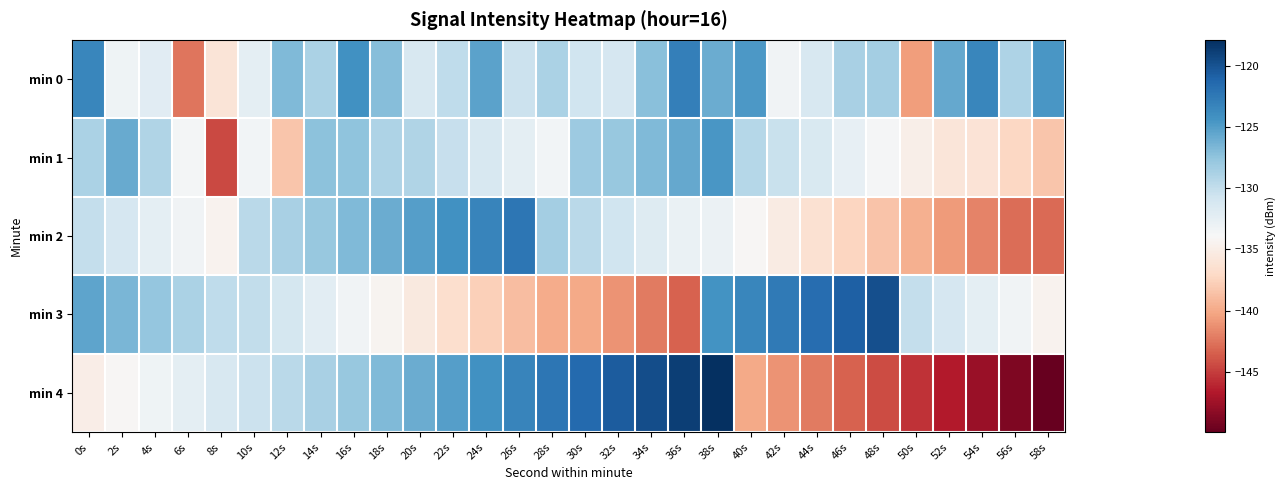

At which category does the chart reach its minimum across all series?

58s